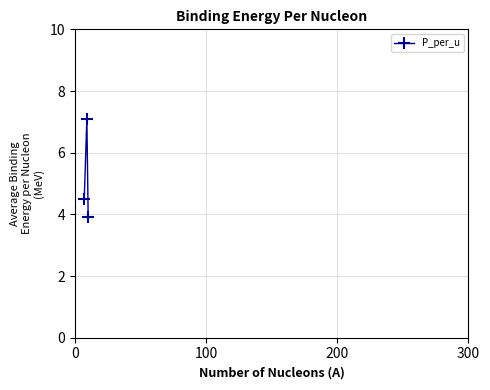

What is the greatest value displayed?

7.1